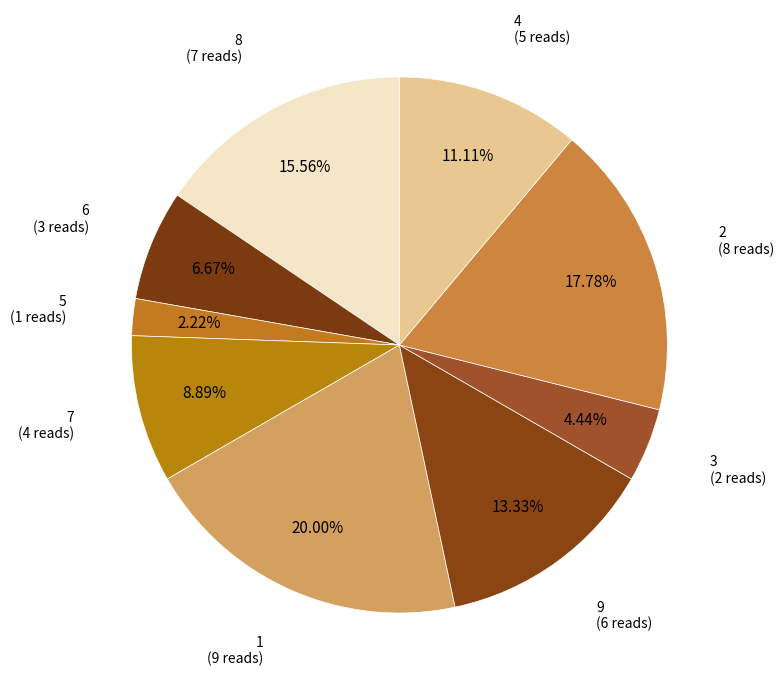

The 2 slice represents 12% of the pie. True or false?

False